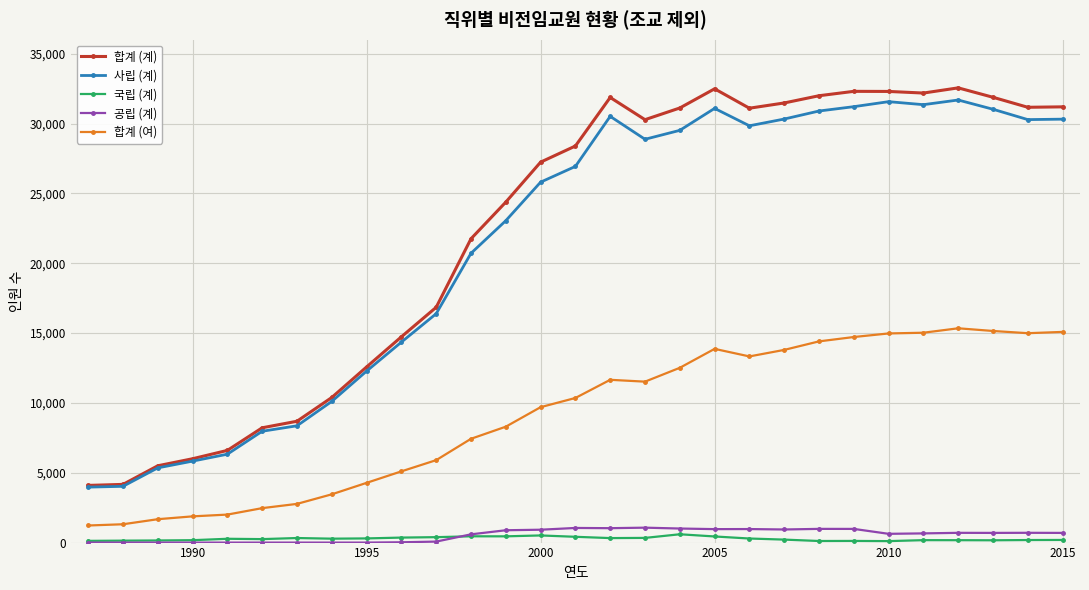

True or false: 공립 (계) and 사립 (계) cross at least once.

False